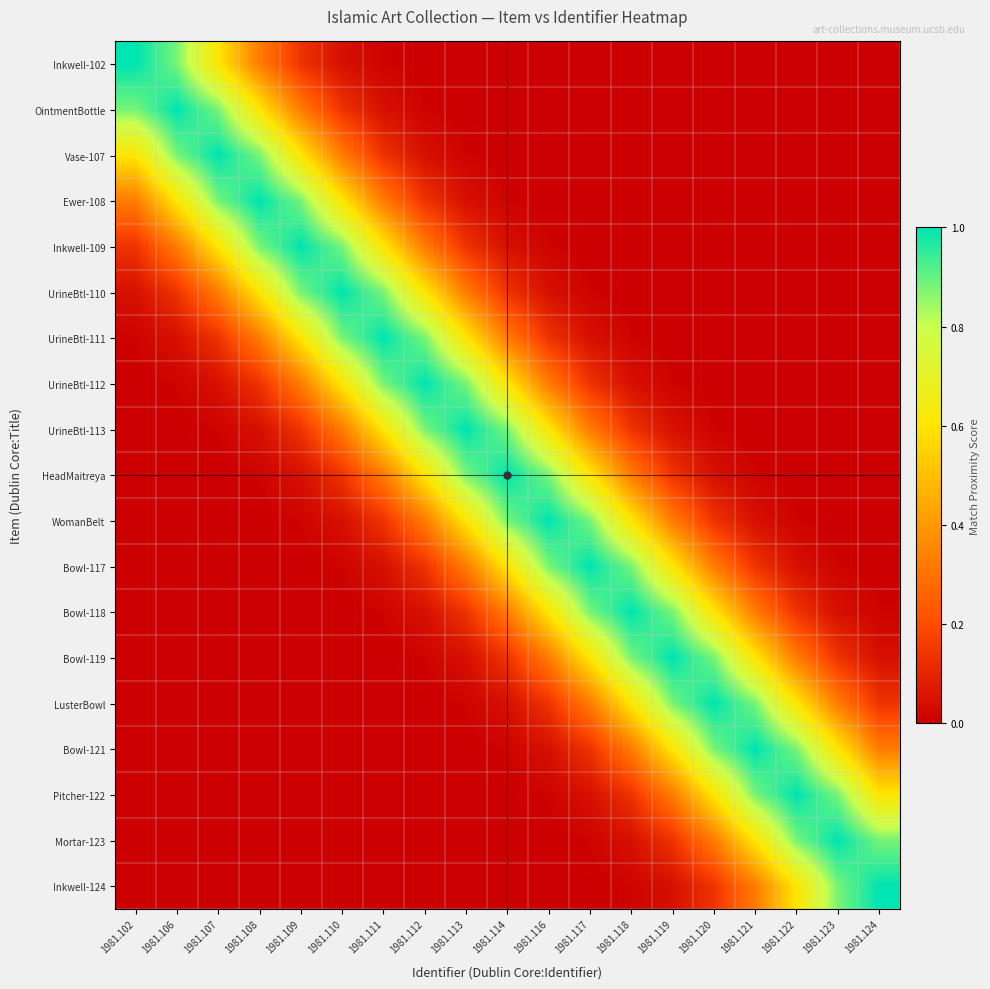

Reading left to right, list all the values displayed in this chart.

Inkwell-102: 1981.102=1.0	1981.106=0.9	1981.107=0.6	1981.108=0.3	1981.109=0.1	1981.110=0.0	1981.111=0.0	1981.112=0.0	1981.113=0.0	1981.114=0.0	1981.116=0.0	1981.117=0.0	1981.118=0.0	1981.119=0.0	1981.120=0.0	1981.121=0.0	1981.122=0.0	1981.123=0.0	1981.124=0.0
OintmentBottle: 1981.102=0.9	1981.106=1.0	1981.107=0.9	1981.108=0.6	1981.109=0.3	1981.110=0.1	1981.111=0.0	1981.112=0.0	1981.113=0.0	1981.114=0.0	1981.116=0.0	1981.117=0.0	1981.118=0.0	1981.119=0.0	1981.120=0.0	1981.121=0.0	1981.122=0.0	1981.123=0.0	1981.124=0.0
Vase-107: 1981.102=0.6	1981.106=0.9	1981.107=1.0	1981.108=0.9	1981.109=0.6	1981.110=0.3	1981.111=0.1	1981.112=0.0	1981.113=0.0	1981.114=0.0	1981.116=0.0	1981.117=0.0	1981.118=0.0	1981.119=0.0	1981.120=0.0	1981.121=0.0	1981.122=0.0	1981.123=0.0	1981.124=0.0
Ewer-108: 1981.102=0.3	1981.106=0.6	1981.107=0.9	1981.108=1.0	1981.109=0.9	1981.110=0.6	1981.111=0.3	1981.112=0.1	1981.113=0.0	1981.114=0.0	1981.116=0.0	1981.117=0.0	1981.118=0.0	1981.119=0.0	1981.120=0.0	1981.121=0.0	1981.122=0.0	1981.123=0.0	1981.124=0.0
Inkwell-109: 1981.102=0.1	1981.106=0.3	1981.107=0.6	1981.108=0.9	1981.109=1.0	1981.110=0.9	1981.111=0.6	1981.112=0.3	1981.113=0.1	1981.114=0.0	1981.116=0.0	1981.117=0.0	1981.118=0.0	1981.119=0.0	1981.120=0.0	1981.121=0.0	1981.122=0.0	1981.123=0.0	1981.124=0.0
UrineBtl-110: 1981.102=0.0	1981.106=0.1	1981.107=0.3	1981.108=0.6	1981.109=0.9	1981.110=1.0	1981.111=0.9	1981.112=0.6	1981.113=0.3	1981.114=0.1	1981.116=0.0	1981.117=0.0	1981.118=0.0	1981.119=0.0	1981.120=0.0	1981.121=0.0	1981.122=0.0	1981.123=0.0	1981.124=0.0
UrineBtl-111: 1981.102=0.0	1981.106=0.0	1981.107=0.1	1981.108=0.3	1981.109=0.6	1981.110=0.9	1981.111=1.0	1981.112=0.9	1981.113=0.6	1981.114=0.3	1981.116=0.1	1981.117=0.0	1981.118=0.0	1981.119=0.0	1981.120=0.0	1981.121=0.0	1981.122=0.0	1981.123=0.0	1981.124=0.0
UrineBtl-112: 1981.102=0.0	1981.106=0.0	1981.107=0.0	1981.108=0.1	1981.109=0.3	1981.110=0.6	1981.111=0.9	1981.112=1.0	1981.113=0.9	1981.114=0.6	1981.116=0.3	1981.117=0.1	1981.118=0.0	1981.119=0.0	1981.120=0.0	1981.121=0.0	1981.122=0.0	1981.123=0.0	1981.124=0.0
UrineBtl-113: 1981.102=0.0	1981.106=0.0	1981.107=0.0	1981.108=0.0	1981.109=0.1	1981.110=0.3	1981.111=0.6	1981.112=0.9	1981.113=1.0	1981.114=0.9	1981.116=0.6	1981.117=0.3	1981.118=0.1	1981.119=0.0	1981.120=0.0	1981.121=0.0	1981.122=0.0	1981.123=0.0	1981.124=0.0
HeadMaitreya: 1981.102=0.0	1981.106=0.0	1981.107=0.0	1981.108=0.0	1981.109=0.0	1981.110=0.1	1981.111=0.3	1981.112=0.6	1981.113=0.9	1981.114=1.0	1981.116=0.9	1981.117=0.6	1981.118=0.3	1981.119=0.1	1981.120=0.0	1981.121=0.0	1981.122=0.0	1981.123=0.0	1981.124=0.0
WomanBelt: 1981.102=0.0	1981.106=0.0	1981.107=0.0	1981.108=0.0	1981.109=0.0	1981.110=0.0	1981.111=0.1	1981.112=0.3	1981.113=0.6	1981.114=0.9	1981.116=1.0	1981.117=0.9	1981.118=0.6	1981.119=0.3	1981.120=0.1	1981.121=0.0	1981.122=0.0	1981.123=0.0	1981.124=0.0
Bowl-117: 1981.102=0.0	1981.106=0.0	1981.107=0.0	1981.108=0.0	1981.109=0.0	1981.110=0.0	1981.111=0.0	1981.112=0.1	1981.113=0.3	1981.114=0.6	1981.116=0.9	1981.117=1.0	1981.118=0.9	1981.119=0.6	1981.120=0.3	1981.121=0.1	1981.122=0.0	1981.123=0.0	1981.124=0.0
Bowl-118: 1981.102=0.0	1981.106=0.0	1981.107=0.0	1981.108=0.0	1981.109=0.0	1981.110=0.0	1981.111=0.0	1981.112=0.0	1981.113=0.1	1981.114=0.3	1981.116=0.6	1981.117=0.9	1981.118=1.0	1981.119=0.9	1981.120=0.6	1981.121=0.3	1981.122=0.1	1981.123=0.0	1981.124=0.0
Bowl-119: 1981.102=0.0	1981.106=0.0	1981.107=0.0	1981.108=0.0	1981.109=0.0	1981.110=0.0	1981.111=0.0	1981.112=0.0	1981.113=0.0	1981.114=0.1	1981.116=0.3	1981.117=0.6	1981.118=0.9	1981.119=1.0	1981.120=0.9	1981.121=0.6	1981.122=0.3	1981.123=0.1	1981.124=0.0
LusterBowl: 1981.102=0.0	1981.106=0.0	1981.107=0.0	1981.108=0.0	1981.109=0.0	1981.110=0.0	1981.111=0.0	1981.112=0.0	1981.113=0.0	1981.114=0.0	1981.116=0.1	1981.117=0.3	1981.118=0.6	1981.119=0.9	1981.120=1.0	1981.121=0.9	1981.122=0.6	1981.123=0.3	1981.124=0.1
Bowl-121: 1981.102=0.0	1981.106=0.0	1981.107=0.0	1981.108=0.0	1981.109=0.0	1981.110=0.0	1981.111=0.0	1981.112=0.0	1981.113=0.0	1981.114=0.0	1981.116=0.0	1981.117=0.1	1981.118=0.3	1981.119=0.6	1981.120=0.9	1981.121=1.0	1981.122=0.9	1981.123=0.6	1981.124=0.3
Pitcher-122: 1981.102=0.0	1981.106=0.0	1981.107=0.0	1981.108=0.0	1981.109=0.0	1981.110=0.0	1981.111=0.0	1981.112=0.0	1981.113=0.0	1981.114=0.0	1981.116=0.0	1981.117=0.0	1981.118=0.1	1981.119=0.3	1981.120=0.6	1981.121=0.9	1981.122=1.0	1981.123=0.9	1981.124=0.6
Mortar-123: 1981.102=0.0	1981.106=0.0	1981.107=0.0	1981.108=0.0	1981.109=0.0	1981.110=0.0	1981.111=0.0	1981.112=0.0	1981.113=0.0	1981.114=0.0	1981.116=0.0	1981.117=0.0	1981.118=0.0	1981.119=0.1	1981.120=0.3	1981.121=0.6	1981.122=0.9	1981.123=1.0	1981.124=0.9
Inkwell-124: 1981.102=0.0	1981.106=0.0	1981.107=0.0	1981.108=0.0	1981.109=0.0	1981.110=0.0	1981.111=0.0	1981.112=0.0	1981.113=0.0	1981.114=0.0	1981.116=0.0	1981.117=0.0	1981.118=0.0	1981.119=0.0	1981.120=0.1	1981.121=0.3	1981.122=0.6	1981.123=0.9	1981.124=1.0